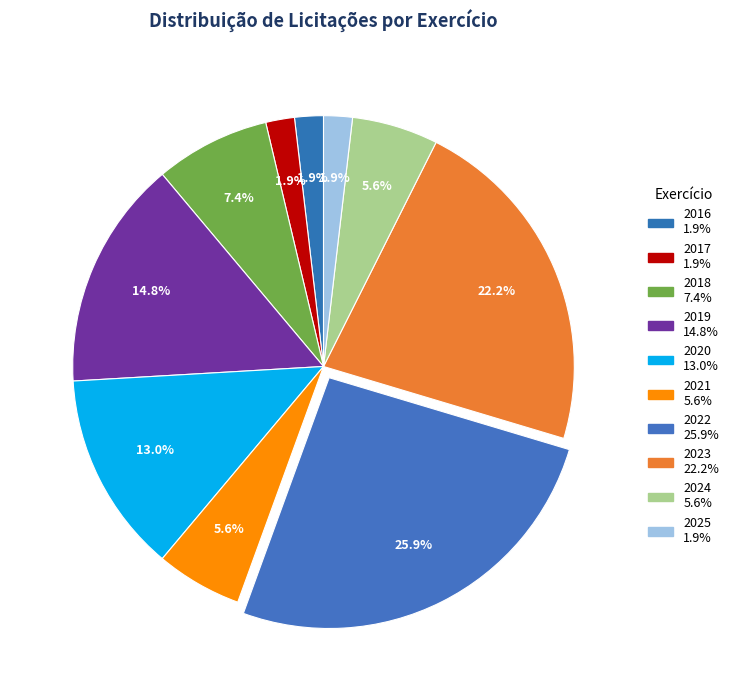

True or false: 2025 accounts for 1% of the total.

False